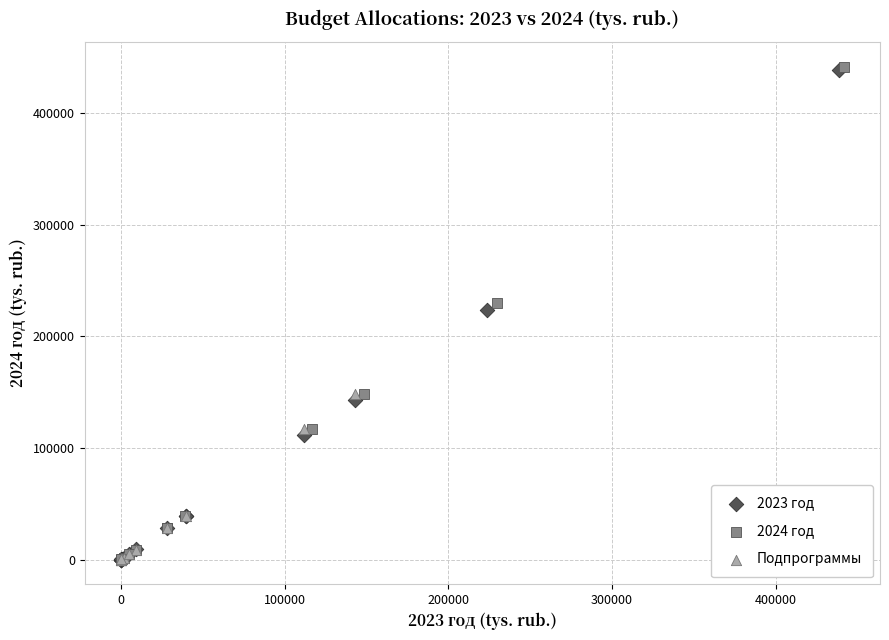

Which series has the widest spread of Y values?

2024 год